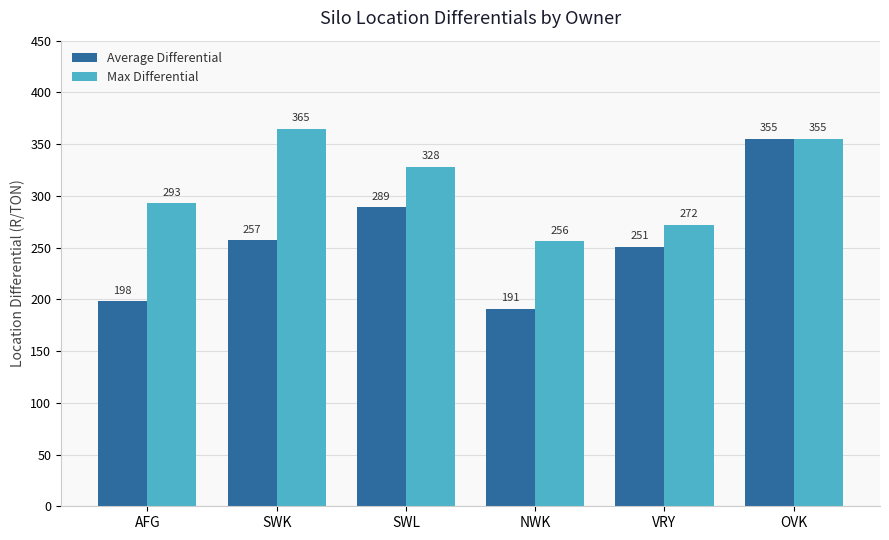

What position from the right is AFG?

6